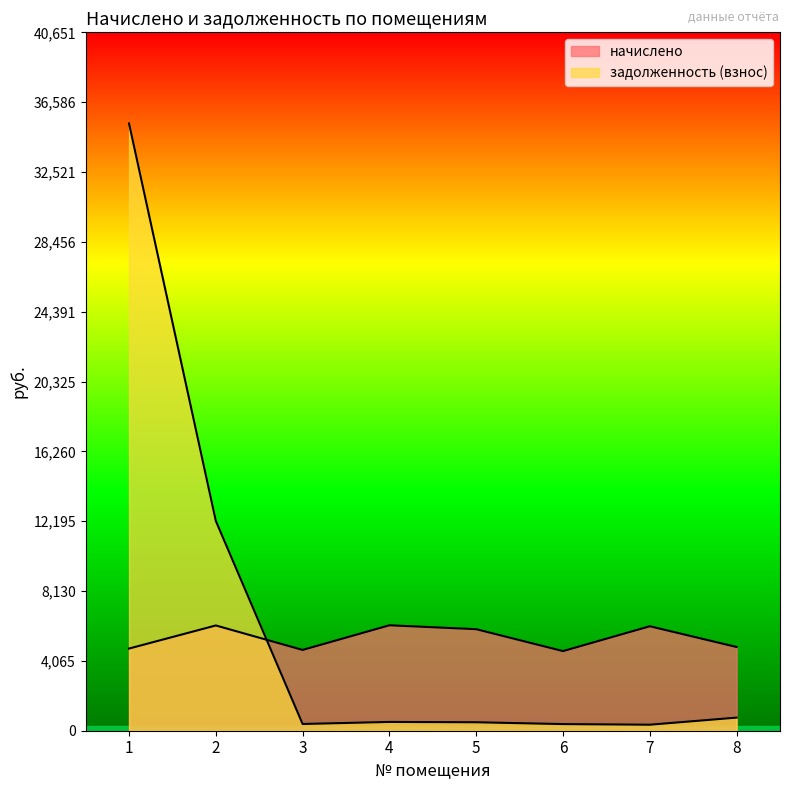

What is the total value across all series at 4?

6649.6